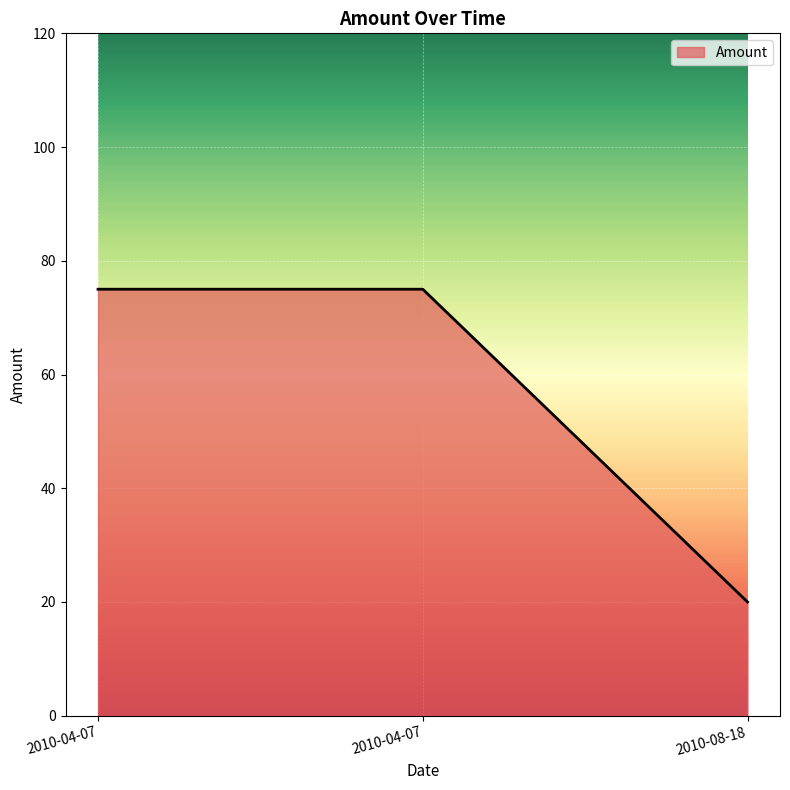

How many series are shown in this chart?

1